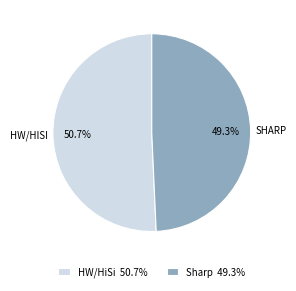

Which slice is the largest?

HW/HiSi